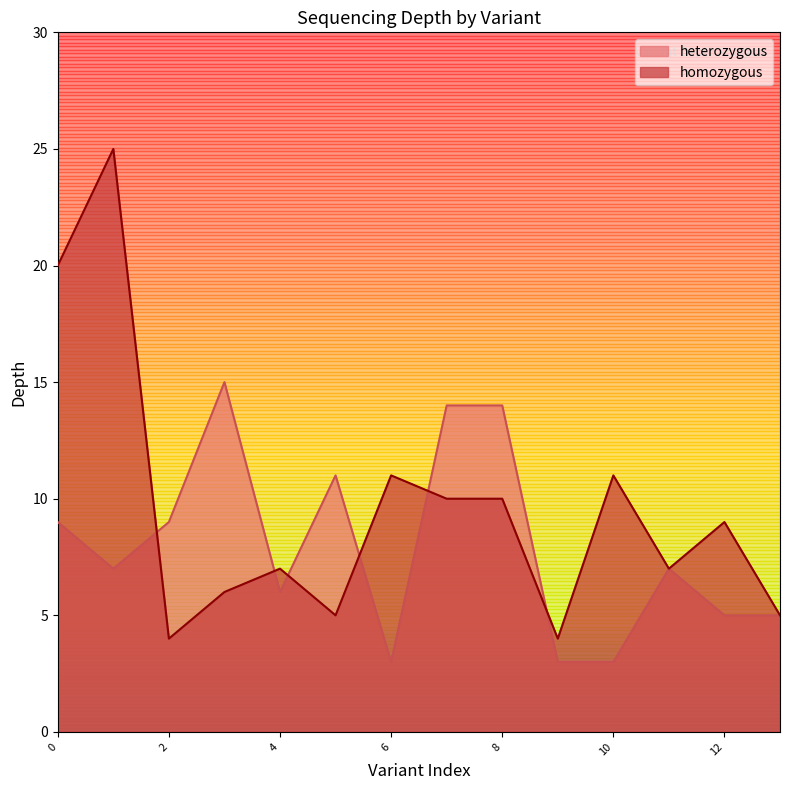

What is the spread (max minus min) of values at 0?

11